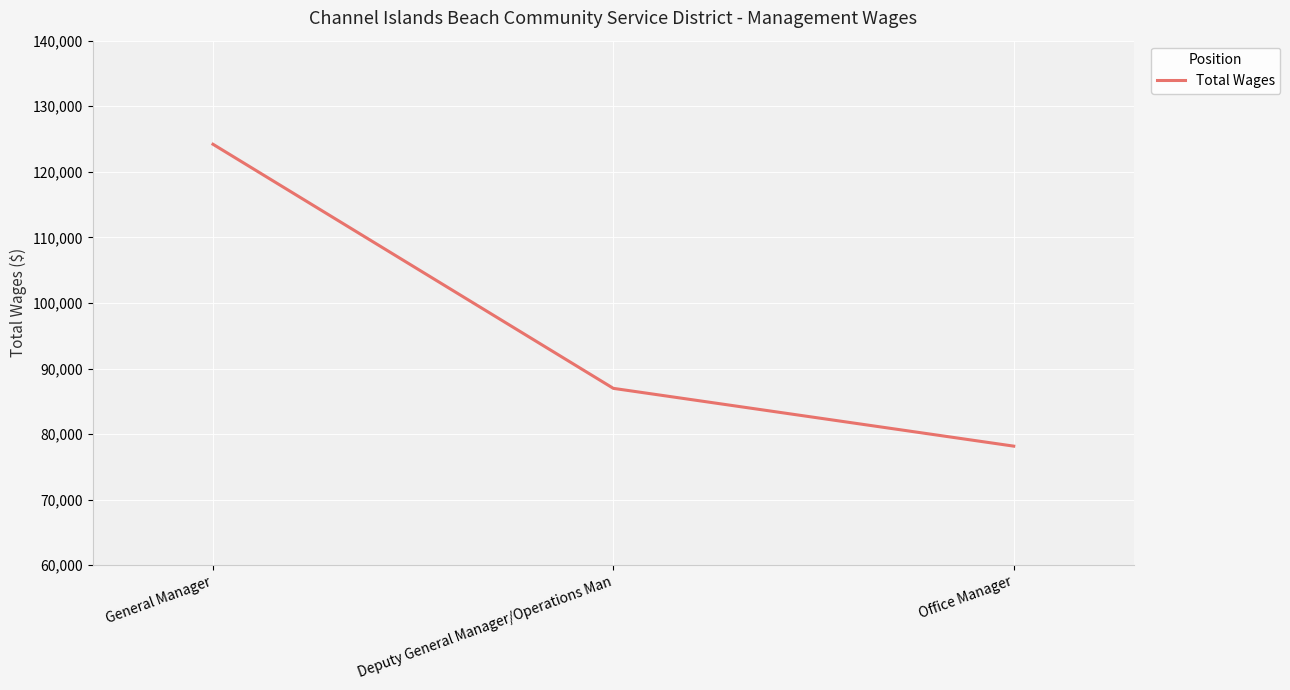

What is the approximate value at General Manager, to the nearest 100?

124200